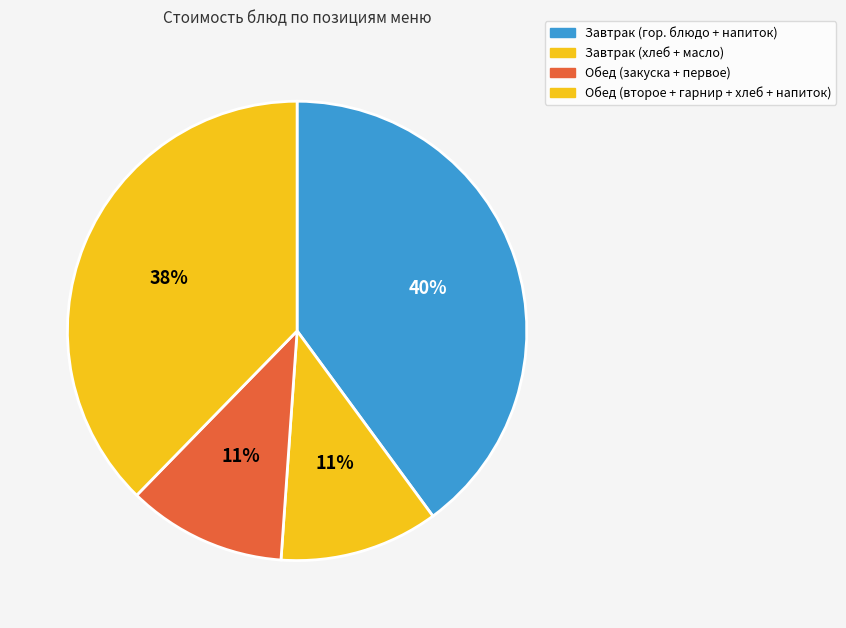

How many slices are in this pie chart?

4